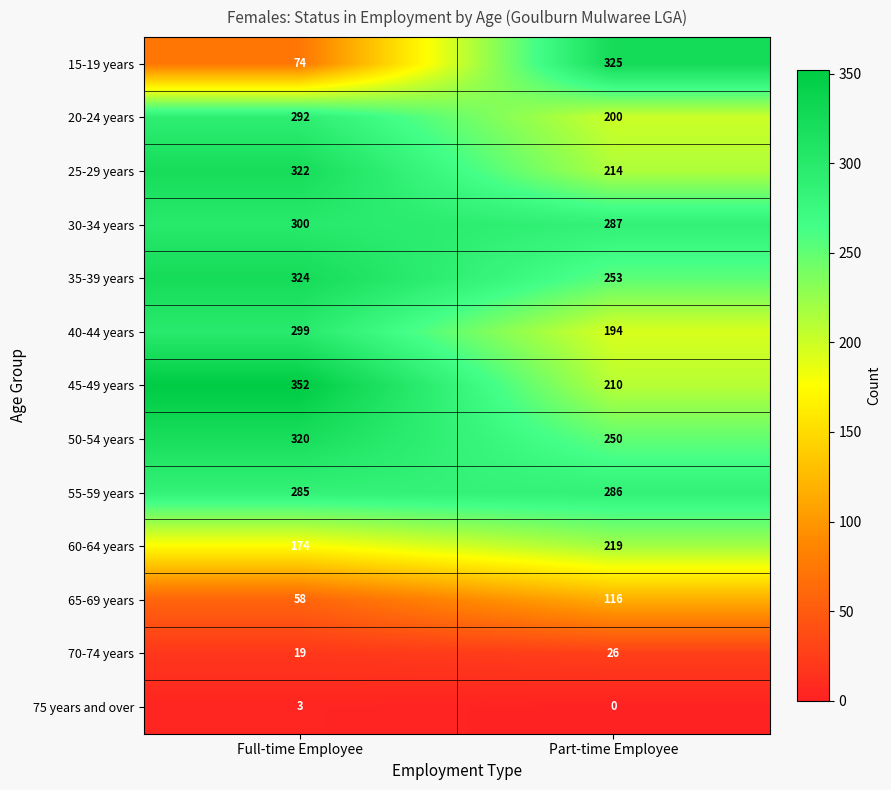

At which category is the sum across all series the highest?

Full-time Employee